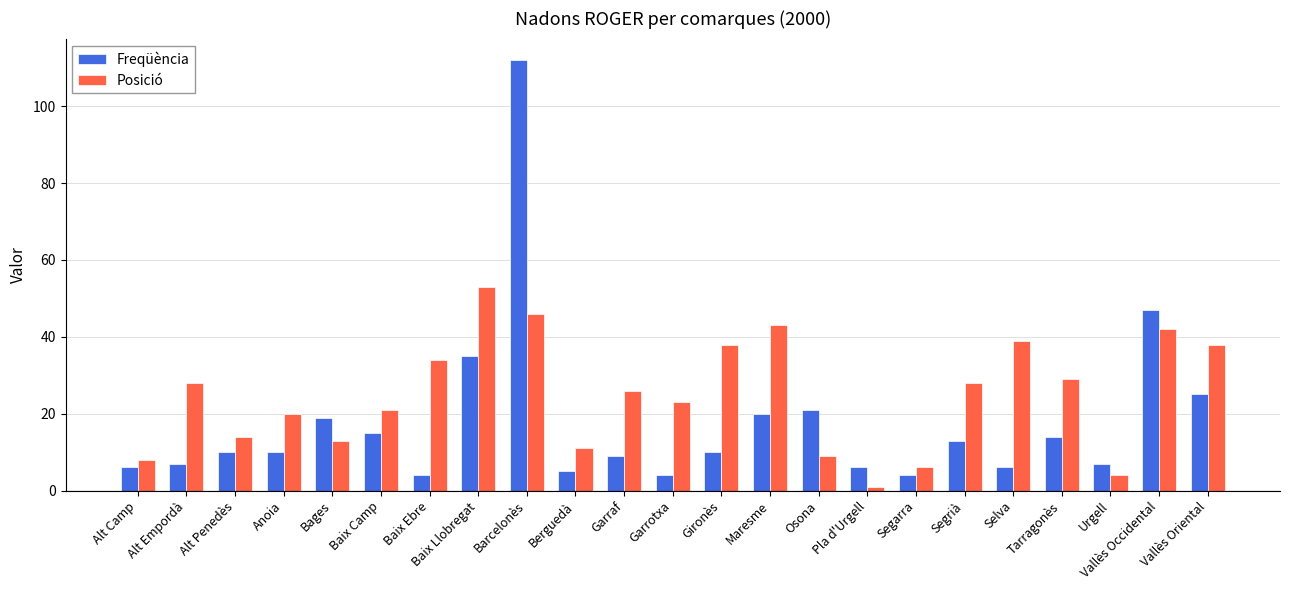

Which category has the highest value across all series?

Barcelonès